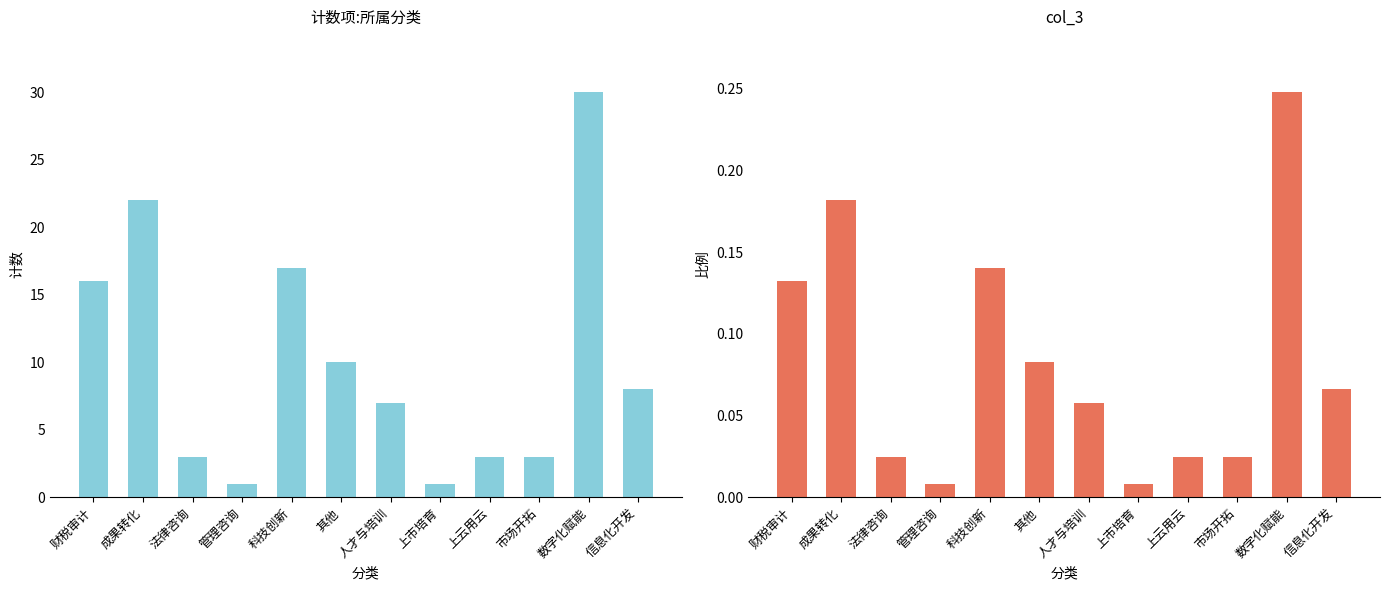

What is the maximum value for 计数项:所属分类?

30.0